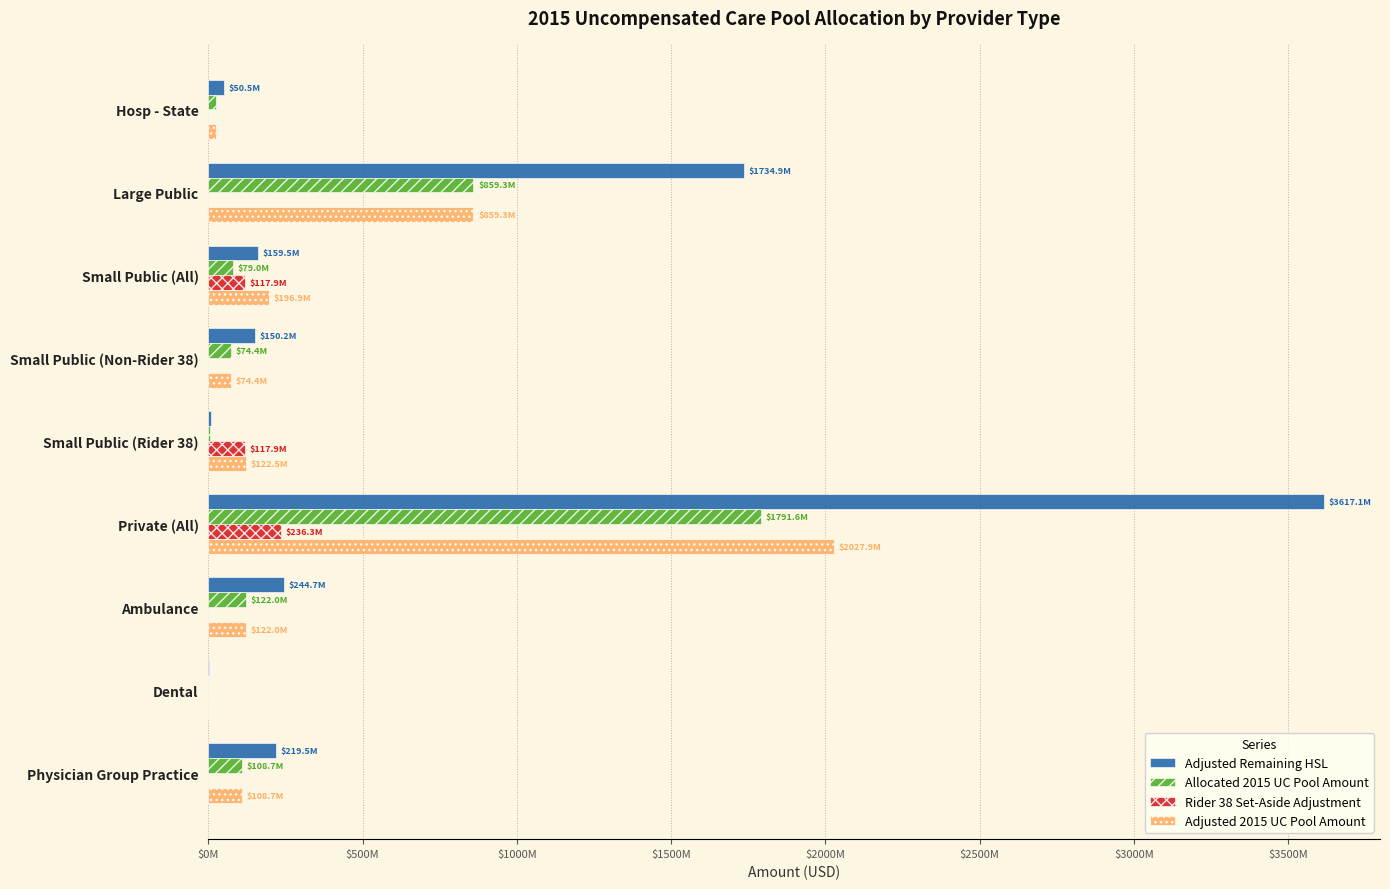

Which label corresponds to the largest value in the chart?

Private (All)